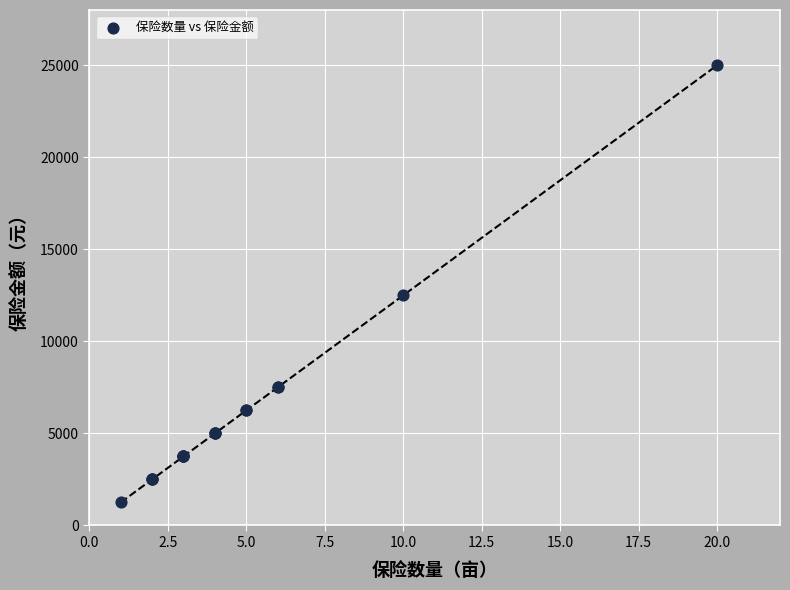

What Y value in the scatter plot is closest to 13125?

12500